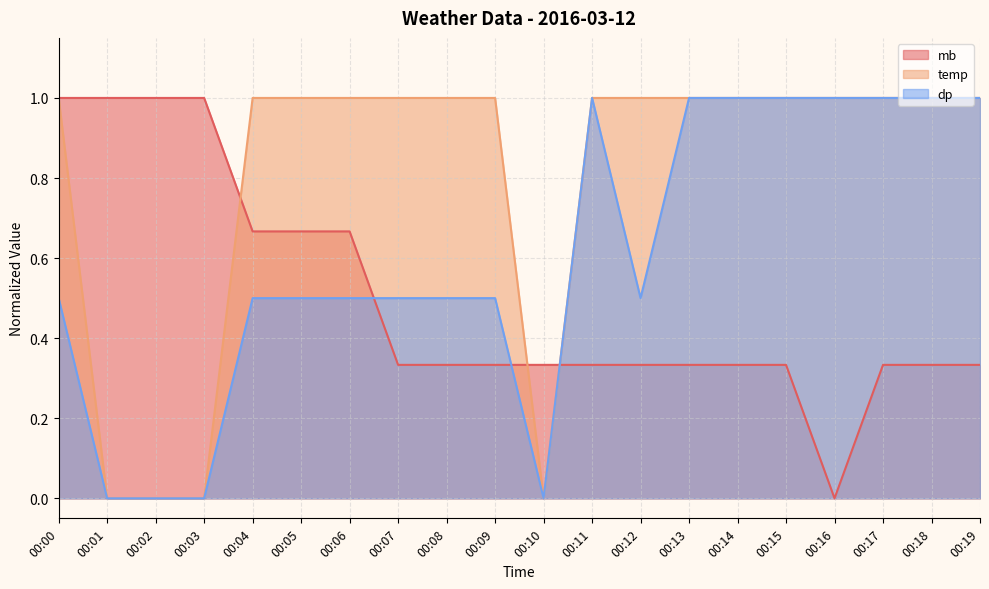

Which has a higher value, 00:14 or 00:02?

00:02